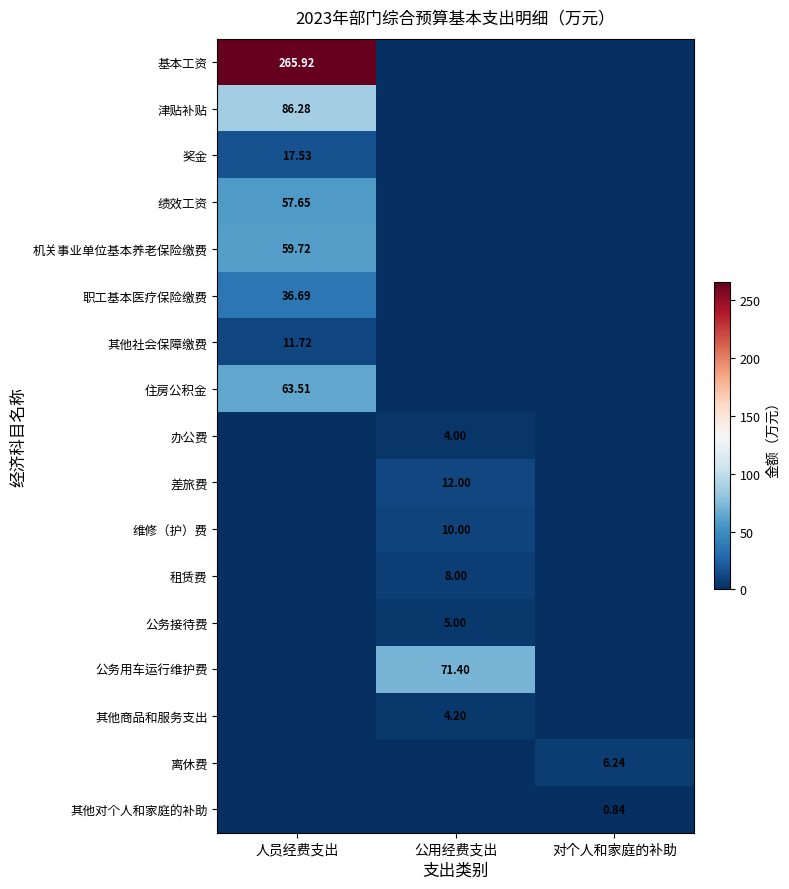

Is the value of 公务用车运行维护费 at 人员经费支出 greater than the value of 职工基本医疗保险缴费 at 人员经费支出?

No